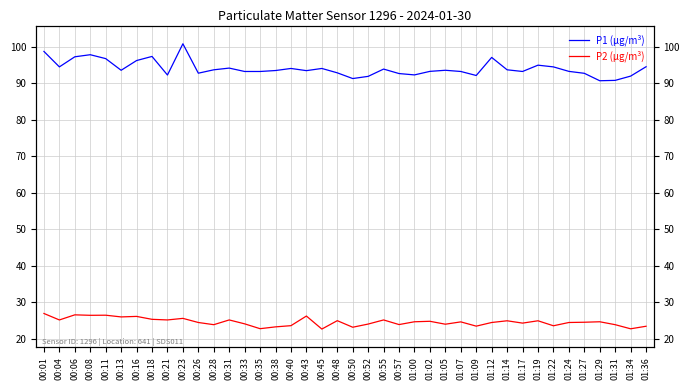

Rank the series by their maximum value, from highest to lowest.

P1 (µg/m³), P2 (µg/m³)